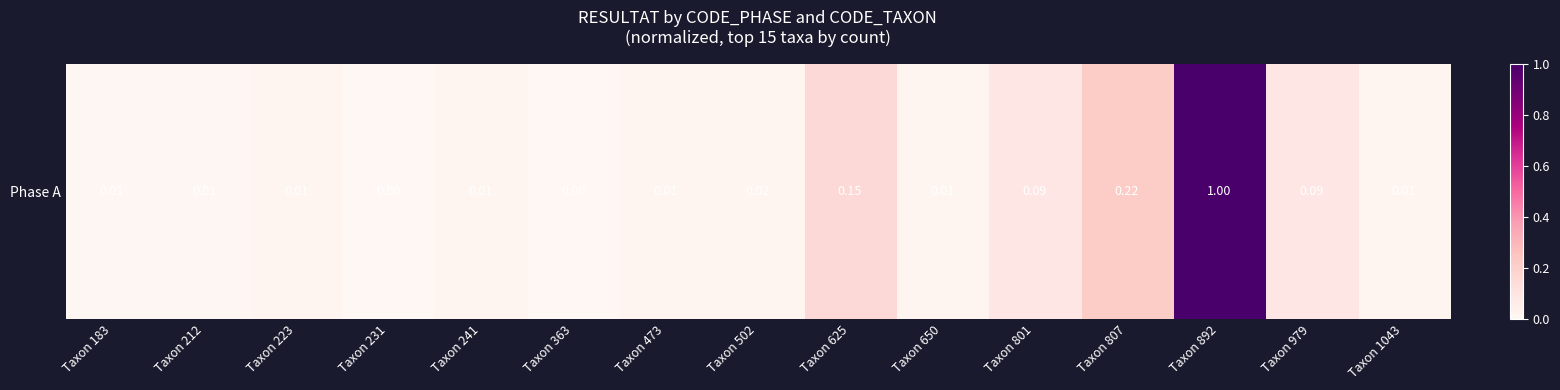

List the labels in order of value, smallest first.

Taxon 231, Taxon 363, Taxon 183, Taxon 212, Taxon 223, Taxon 241, Taxon 1043, Taxon 473, Taxon 650, Taxon 502, Taxon 979, Taxon 801, Taxon 625, Taxon 807, Taxon 892